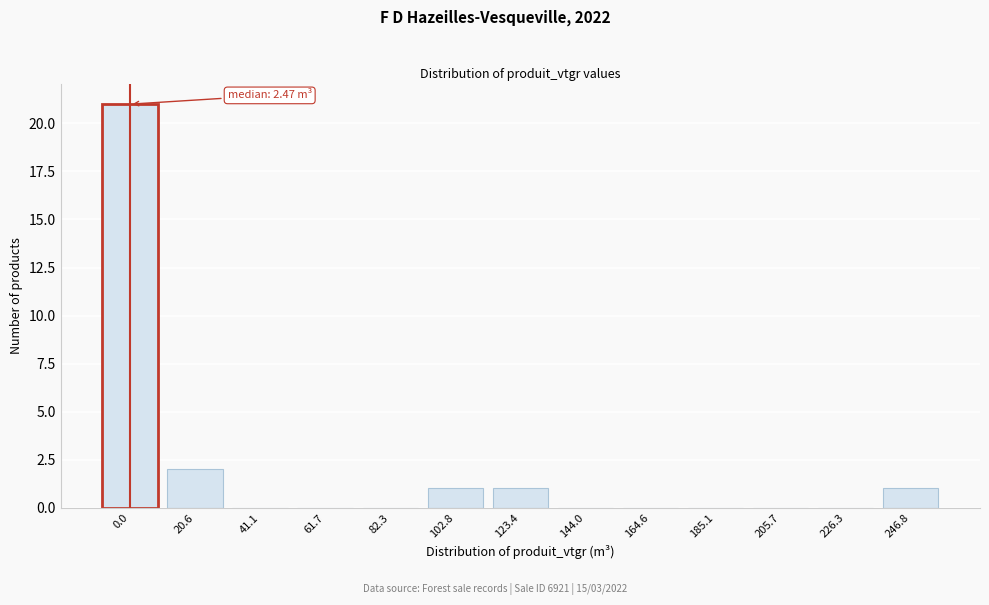

Reading left to right, what are all the values shown in this chart?

0.0=21	20.6=2	41.1=0	61.7=0	82.3=0	102.8=1	123.4=1	144.0=0	164.6=0	185.1=0	205.7=0	226.3=0	246.8=1